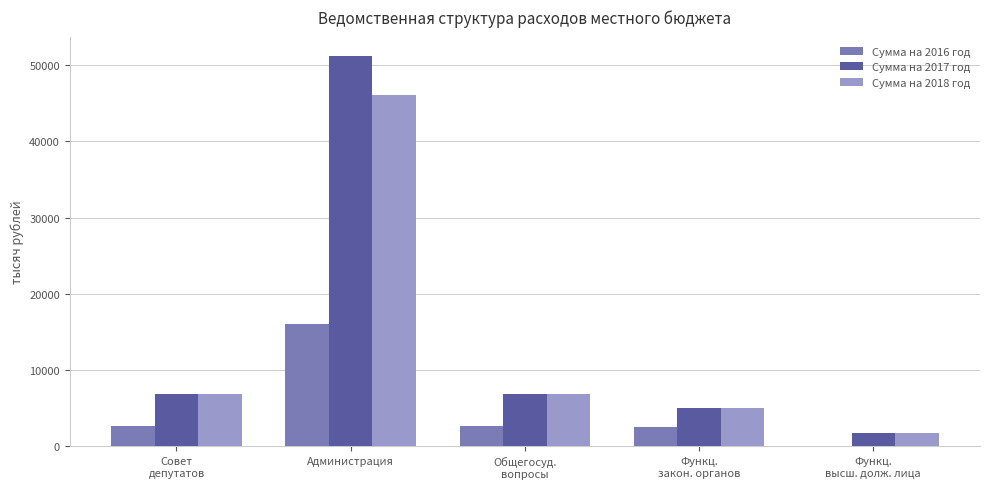

At which label does Сумма на 2016 год reach its peak?

Администрация